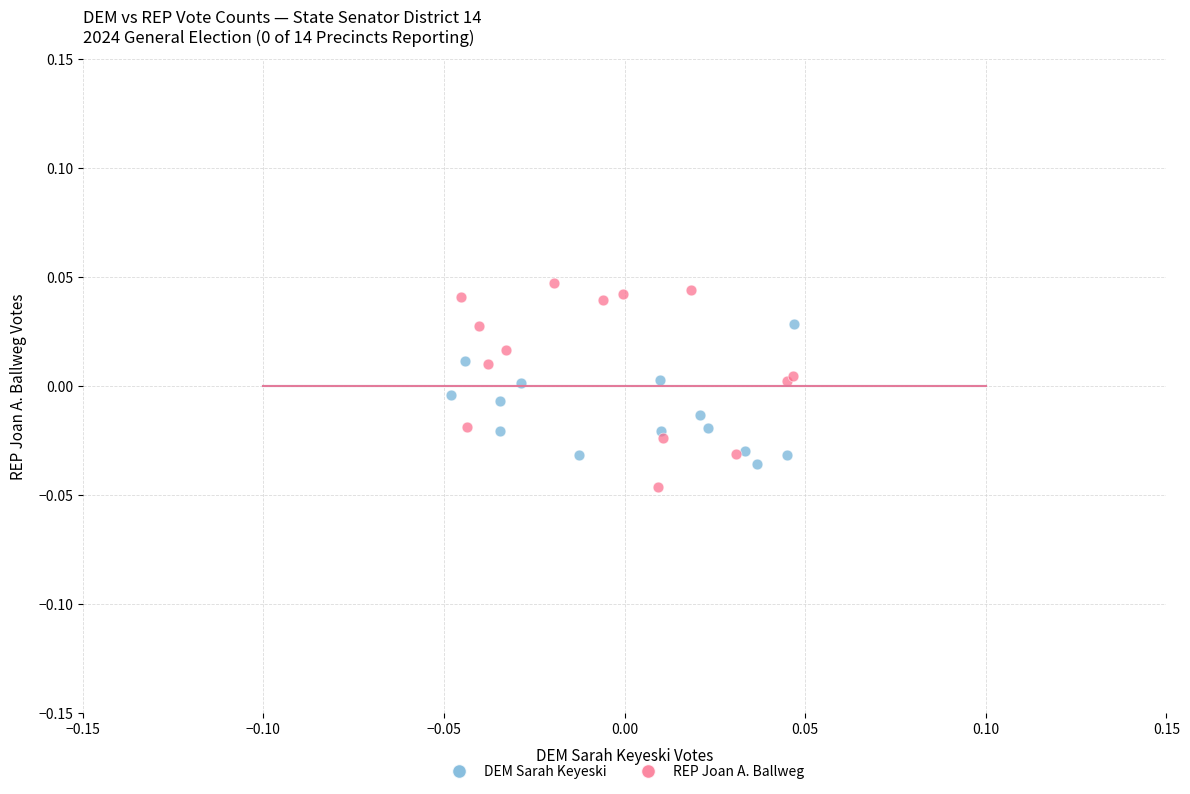

Which series contains the highest Y value?

REP Joan A. Ballweg